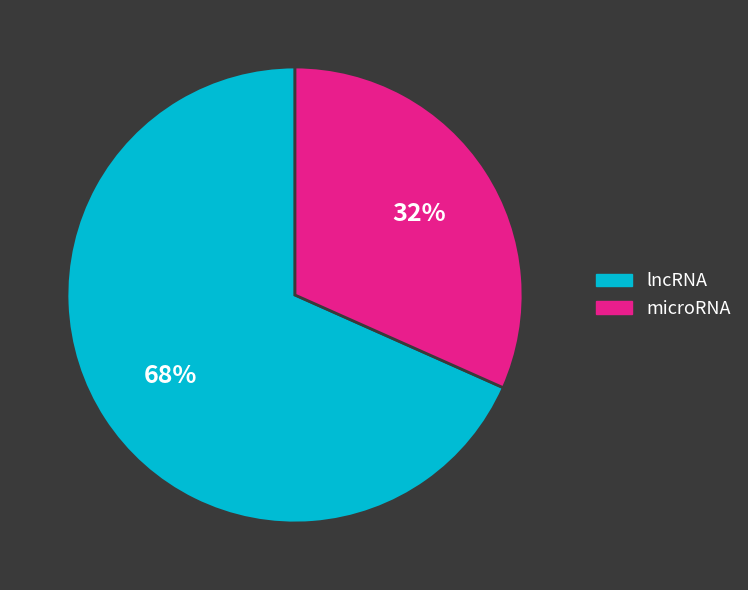

To the nearest percent, what portion does microRNA represent?

32%